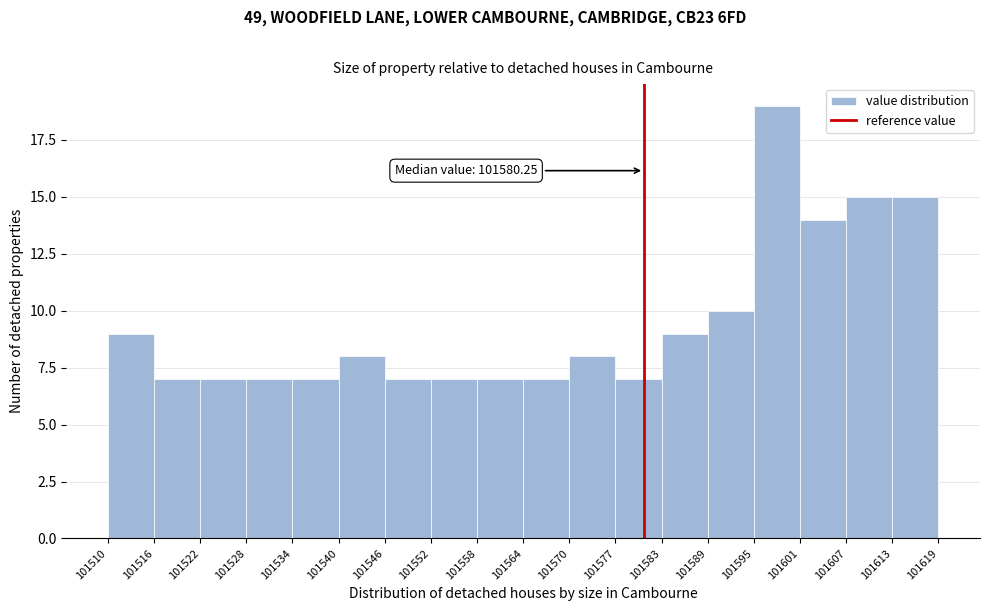

Which range on the x-axis has the tallest bar?

101595 to 101601